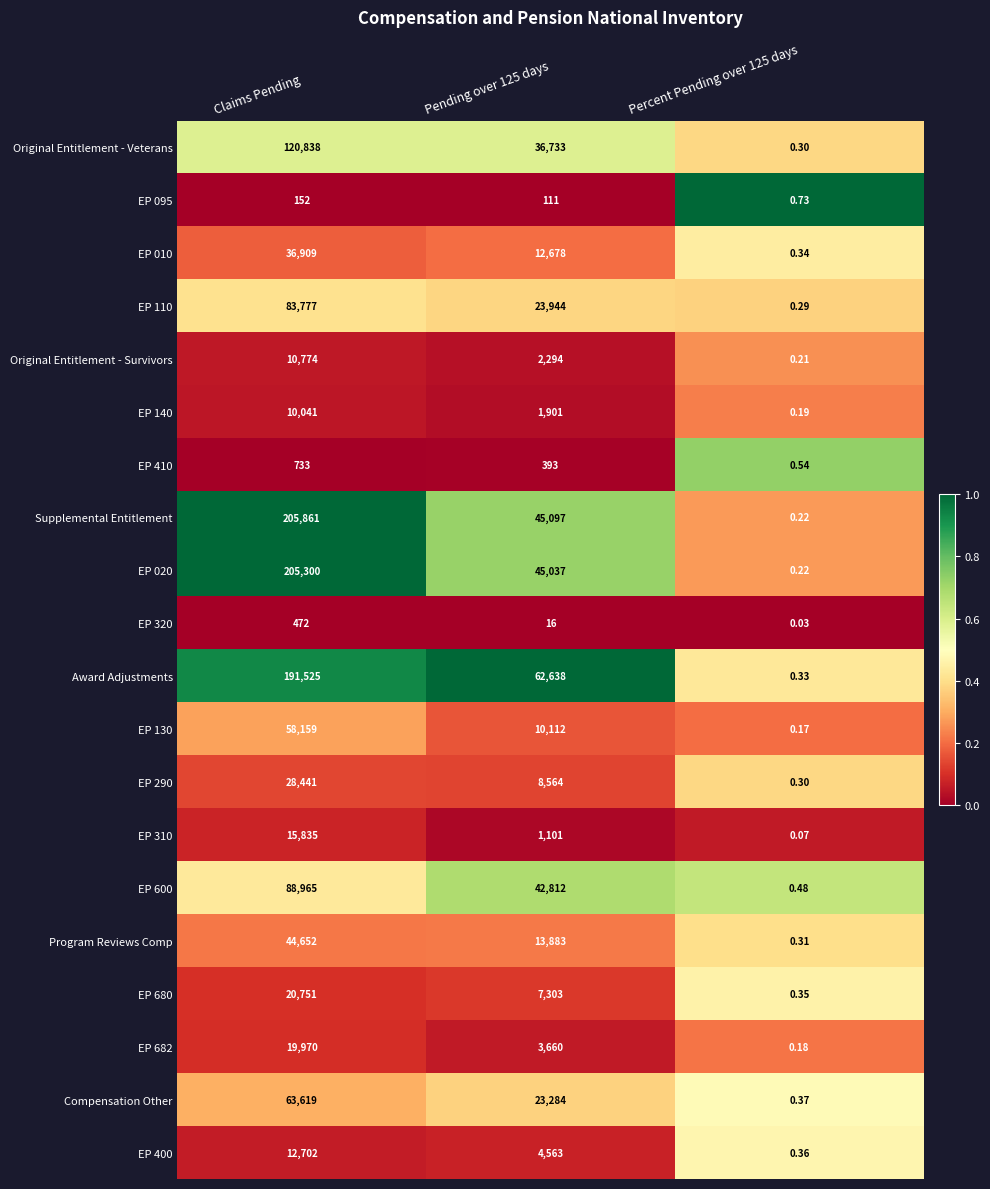

Which series has the widest spread of values?

Supplemental Entitlement